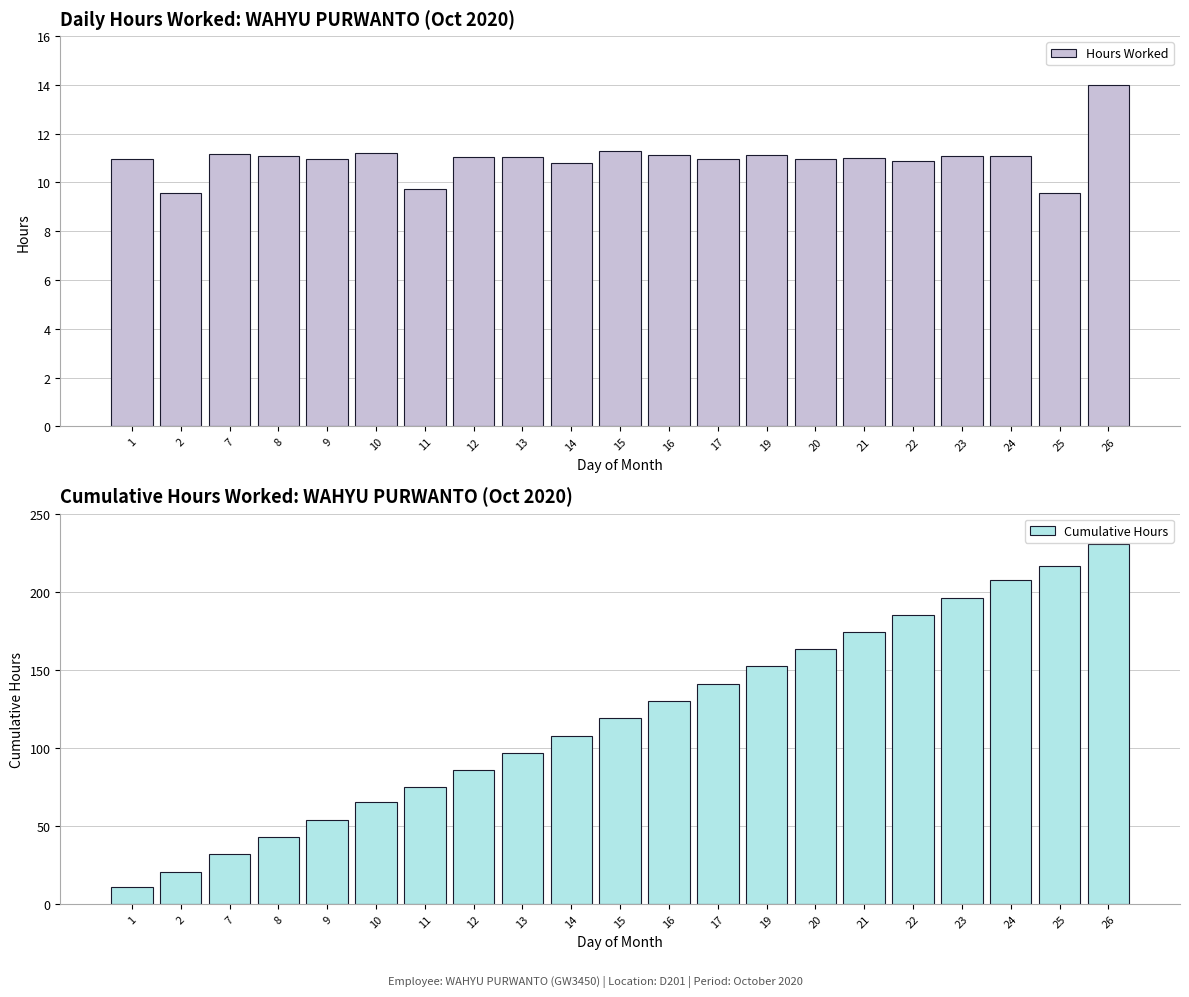

Which series has the largest total across all categories?

Cumulative Hours